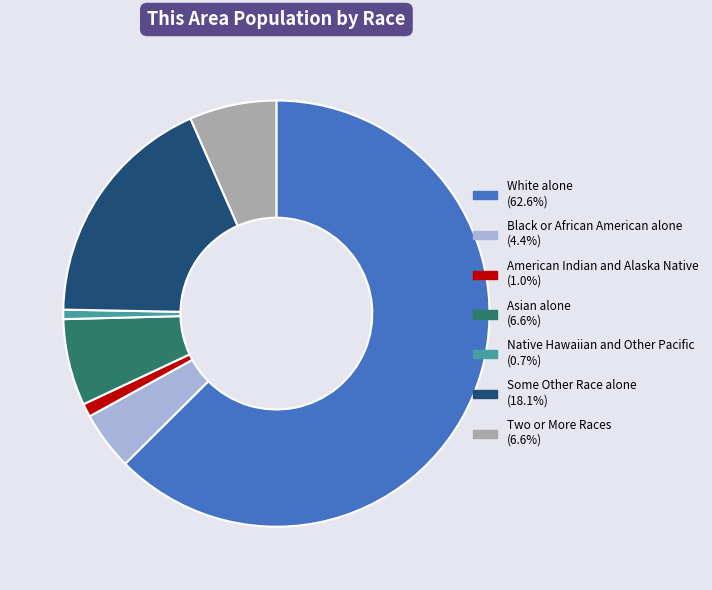

How many slices are in this pie chart?

7